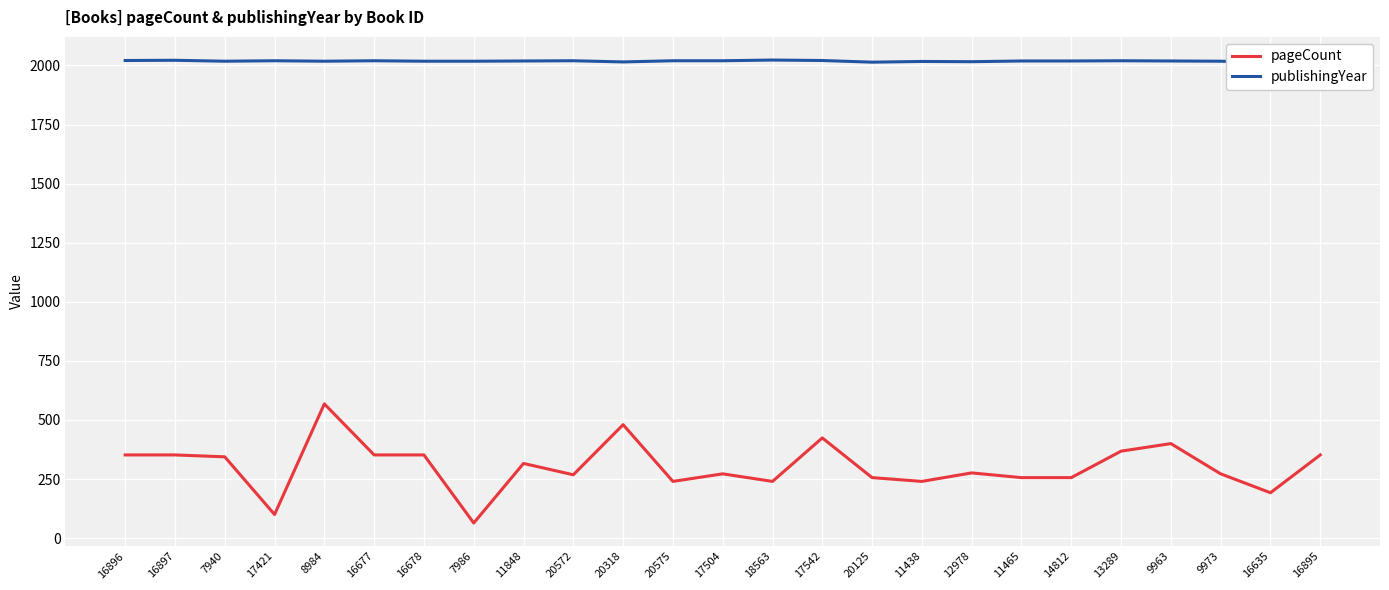

Reading left to right, list all the values displayed in this chart.

pageCount: 16896=352	16897=352	7940=344	17421=100	8984=568	16677=352	16678=352	7986=64	11848=316	20572=268	20318=480	20575=240	17504=272	18563=240	17542=424	20125=256	11438=240	12978=276	11465=256	14812=256	13289=368	9963=400	9973=272	16635=192	16895=352
publishingYear: 16896=2021	16897=2022	7940=2018	17421=2020	8984=2018	16677=2020	16678=2018	7986=2018	11848=2019	20572=2020	20318=2015	20575=2020	17504=2020	18563=2023	17542=2021	20125=2014	11438=2017	12978=2016	11465=2019	14812=2019	13289=2020	9963=2019	9973=2018	16635=2013	16895=2017